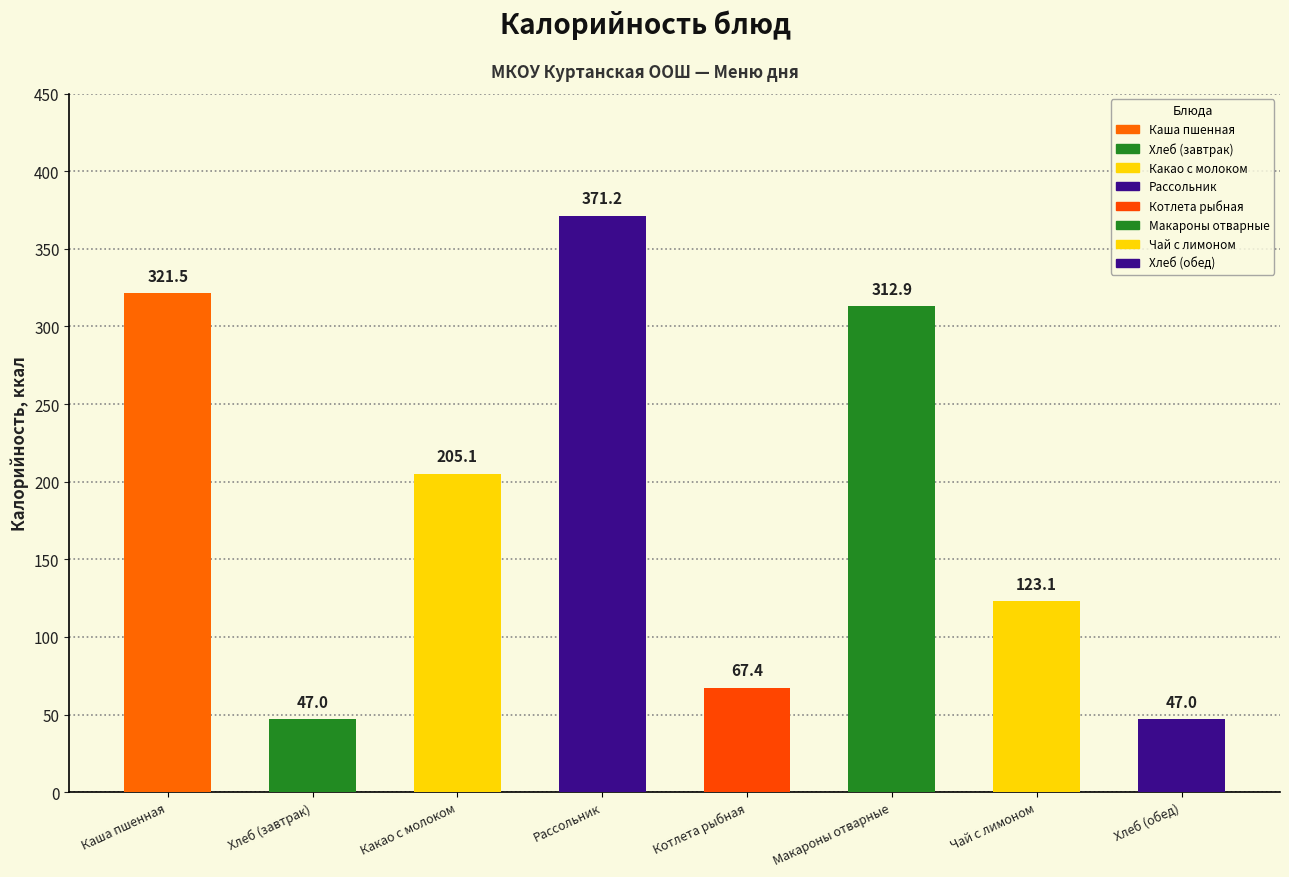

Does the chart contain any negative values?

No